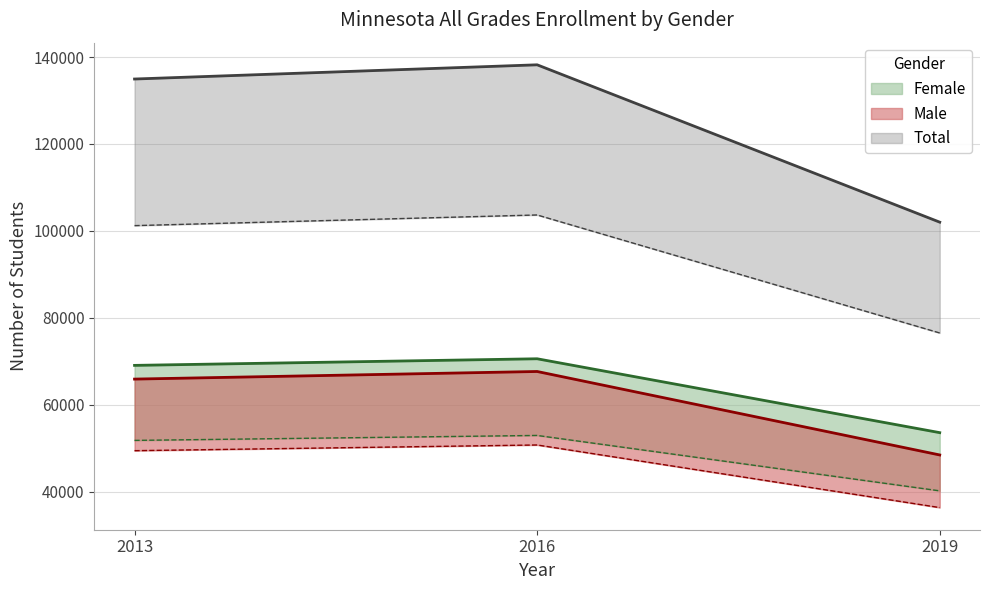

Reading right to left, transcribe all the data shown in this chart.

Female: 2019=53571	2016=70572	2013=69051
Male: 2019=48436	2016=67645	2013=65895
Total: 2019=102007	2016=138217	2013=134946